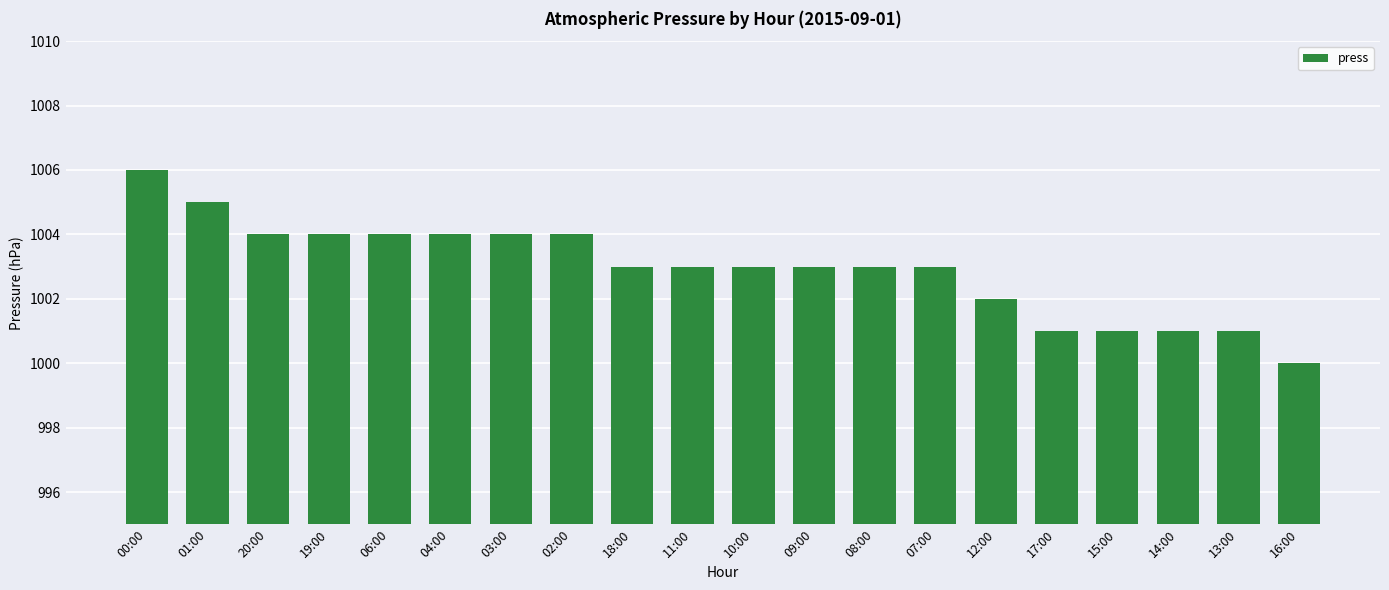

How many data points does each series have?

20